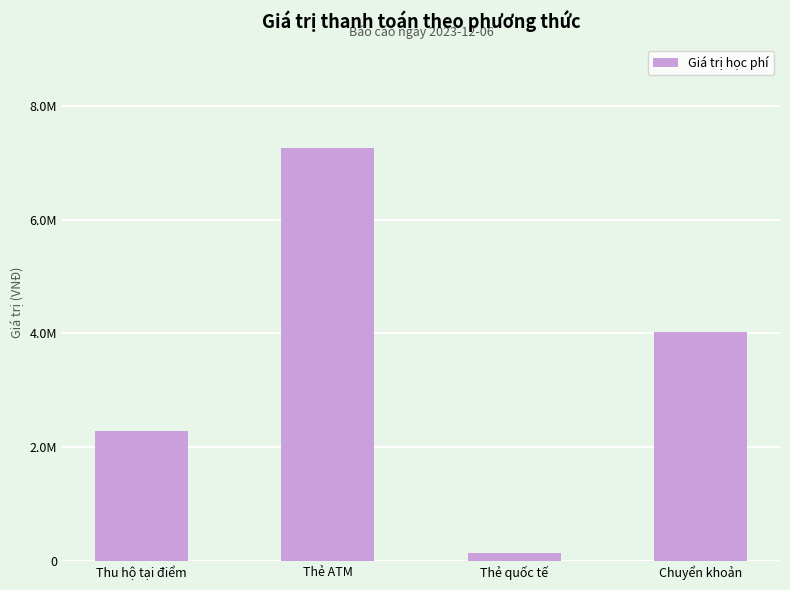

What is the label of the 2nd bar from the left?

Thẻ ATM